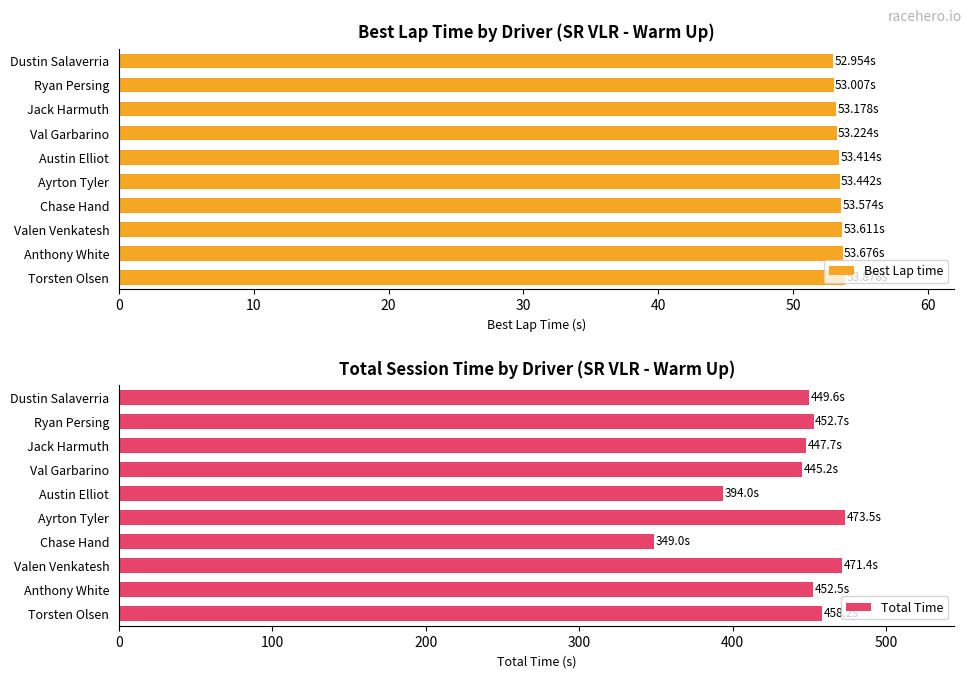

At how many categories does at least one series exceed 309?

10